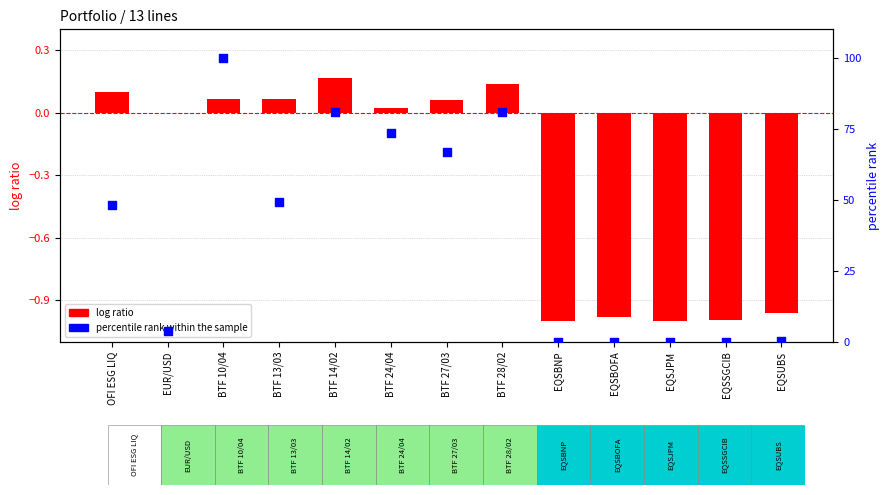

At which category is the sum across all series the highest?

BTF 10/04